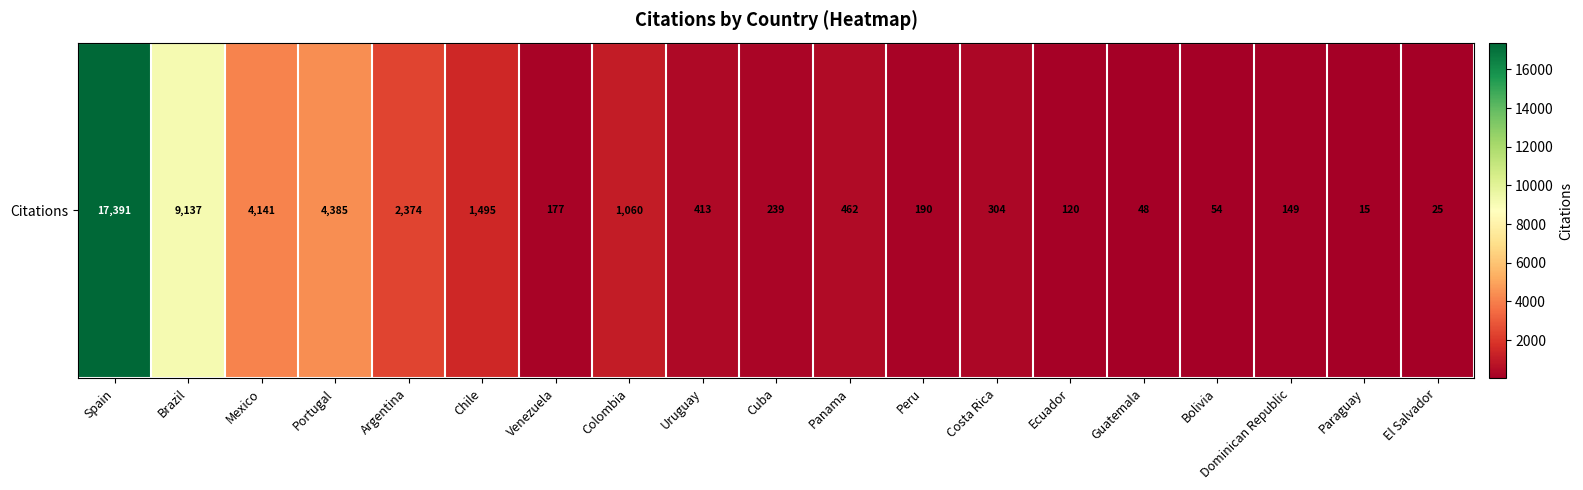

What is the difference between the values at Peru and Costa Rica?

114